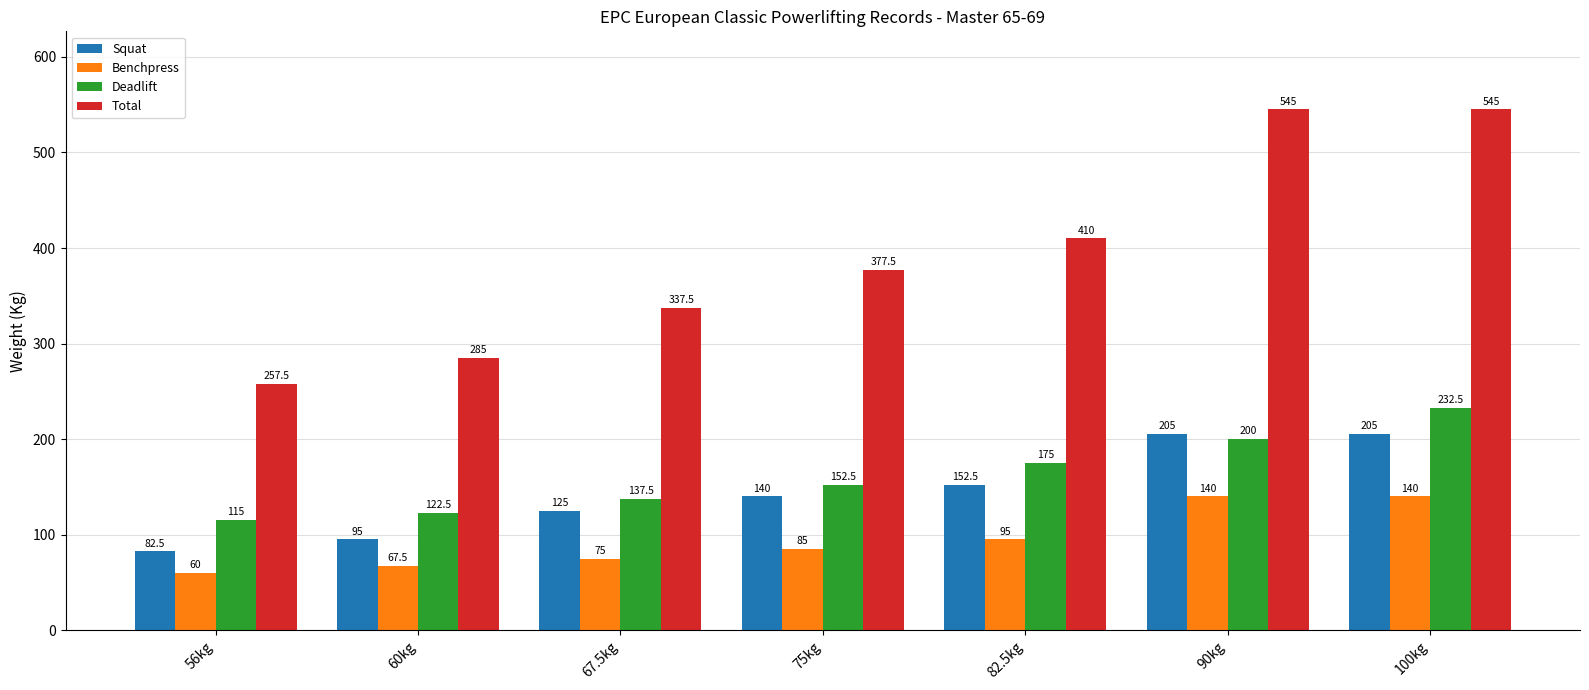

Reading left to right, list all the values displayed in this chart.

Squat: 82.5	95.0	125.0	140.0	152.5	205.0	205.0
Benchpress: 60.0	67.5	75.0	85.0	95.0	140.0	140.0
Deadlift: 115.0	122.5	137.5	152.5	175.0	200.0	232.5
Total: 257.5	285.0	337.5	377.5	410.0	545.0	545.0